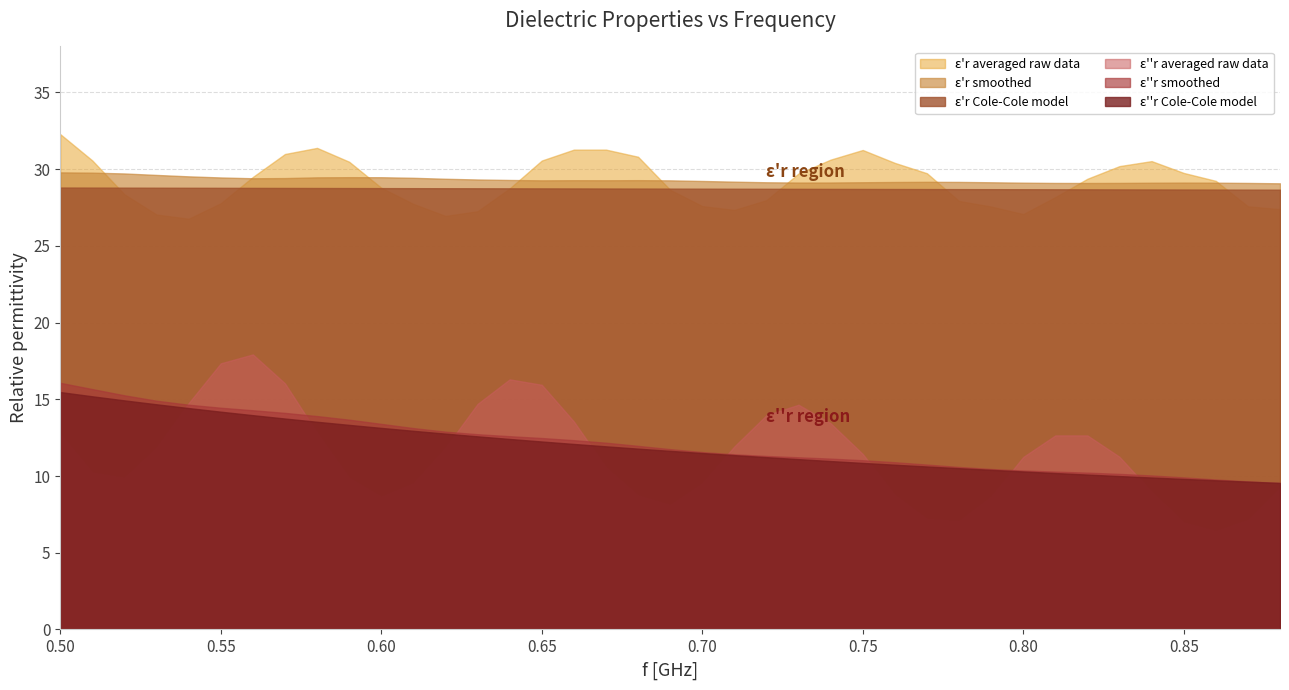

Reading left to right, transcribe all the data shown in this chart.

averaged raw data (er_prime): 32.3	30.6	28.4	27.0	26.8	27.8	29.5	31.0	31.4	30.5	28.8	27.7	27.0	27.3	28.7	30.6	31.3	31.3	30.8	28.7	27.6	27.3	28.0	29.7	30.6	31.3	30.4	29.7	27.9	27.6	27.1	28.2	29.4	30.2	30.5	29.8	29.2	27.6	27.4
data after smoothing (er_prime): 29.8	29.8	29.7	29.6	29.5	29.5	29.4	29.4	29.5	29.5	29.5	29.4	29.4	29.3	29.3	29.3	29.3	29.3	29.3	29.3	29.2	29.2	29.1	29.1	29.1	29.1	29.2	29.2	29.2	29.1	29.1	29.1	29.1	29.1	29.1	29.1	29.1	29.1	29.1
Cole-Cole model (er_prime): 28.8	28.8	28.8	28.8	28.8	28.8	28.8	28.8	28.8	28.8	28.8	28.8	28.8	28.8	28.8	28.7	28.7	28.7	28.7	28.7	28.7	28.7	28.7	28.7	28.7	28.7	28.7	28.7	28.7	28.7	28.7	28.7	28.7	28.7	28.7	28.7	28.7	28.7	28.7
averaged raw data (er_dbl): 12.7	10.2	9.9	11.8	14.8	17.3	17.9	16.0	12.8	9.9	8.7	9.5	11.8	14.7	16.3	15.9	13.6	10.6	8.7	8.1	9.5	11.9	14.0	14.6	13.4	11.4	8.8	7.2	7.1	8.7	11.2	12.6	12.6	11.3	9.0	7.0	6.4	7.1	9.2
data after smoothing (er_dbl): 16.1	15.7	15.3	14.9	14.6	14.5	14.3	14.1	13.9	13.7	13.4	13.1	12.9	12.7	12.6	12.5	12.3	12.2	12.0	11.8	11.6	11.4	11.3	11.2	11.1	11.0	10.9	10.7	10.6	10.5	10.4	10.3	10.2	10.1	10.0	9.9	9.8	9.7	9.6
Cole-Cole model (er_dbl): 15.5	15.2	14.9	14.7	14.4	14.2	14.0	13.7	13.5	13.3	13.1	12.9	12.8	12.6	12.4	12.3	12.1	11.9	11.8	11.6	11.5	11.4	11.2	11.1	11.0	10.9	10.7	10.6	10.5	10.4	10.3	10.2	10.1	10.0	9.9	9.8	9.7	9.6	9.5